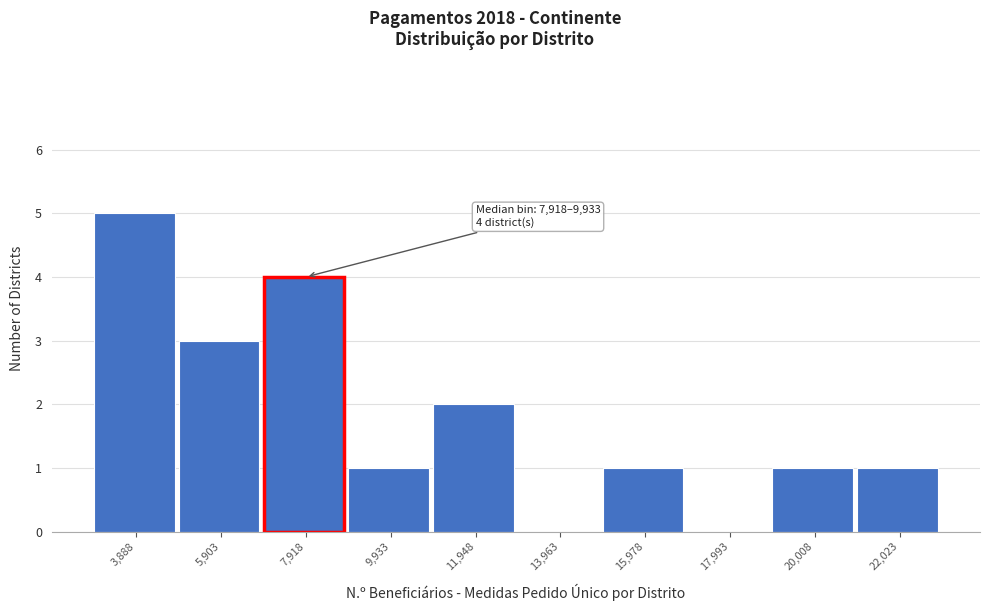

Reading left to right, what are all the values shown in this chart?

3,888=5	5,903=3	7,918=4	9,933=1	11,948=2	13,963=0	15,978=1	17,993=0	20,008=1	22,023=1